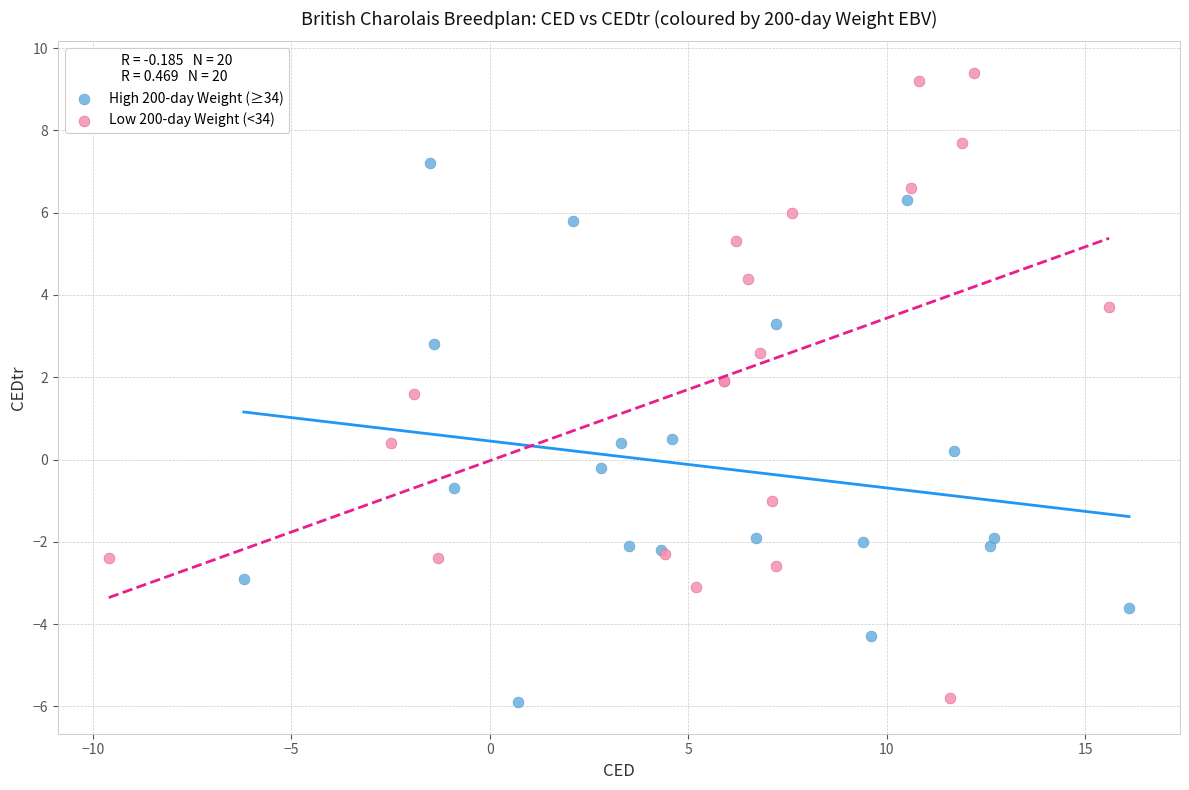

Which series contains the highest Y value?

Low 200-day Weight (<34)